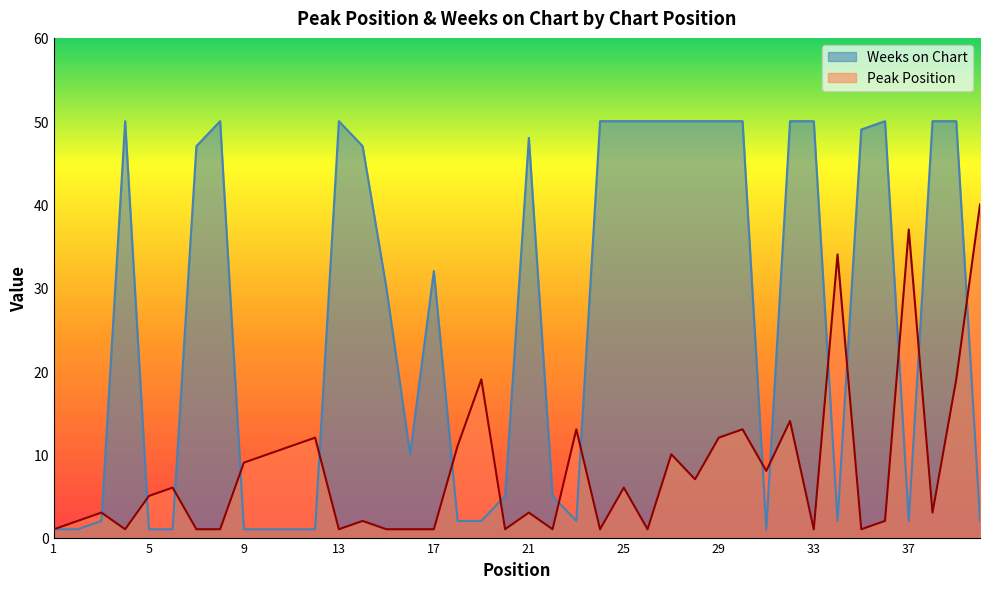

What is the value of the Peak Position point at the 5th from the left?

5